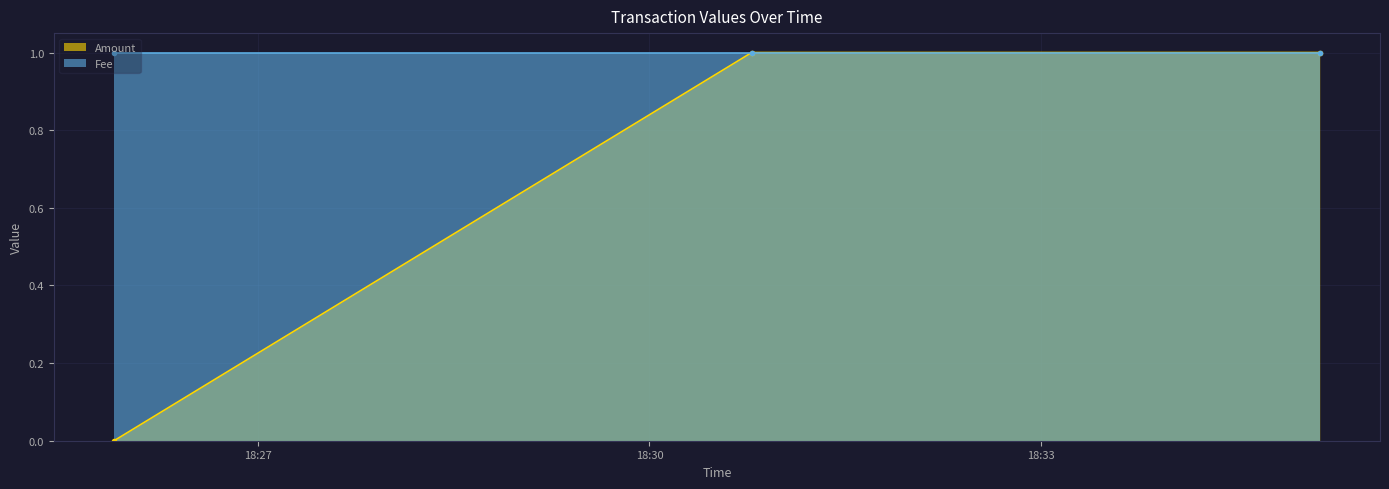

How many categories are shown in the chart?

3